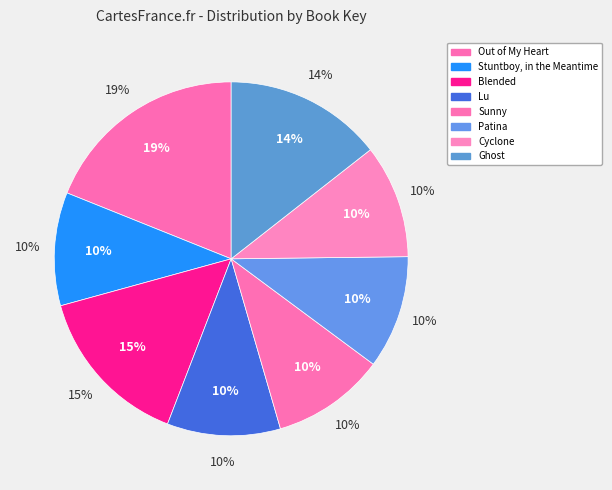

Is there a majority slice in this chart?

No